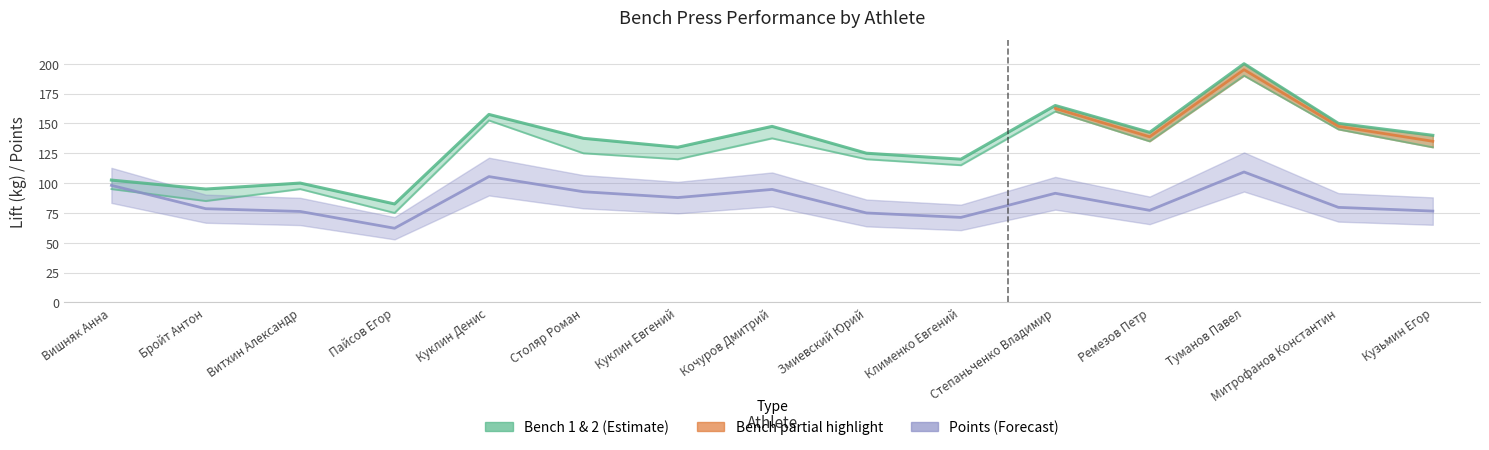

What is the value of the Bench 2 (upper) point at the 2nd from the left?

95.0